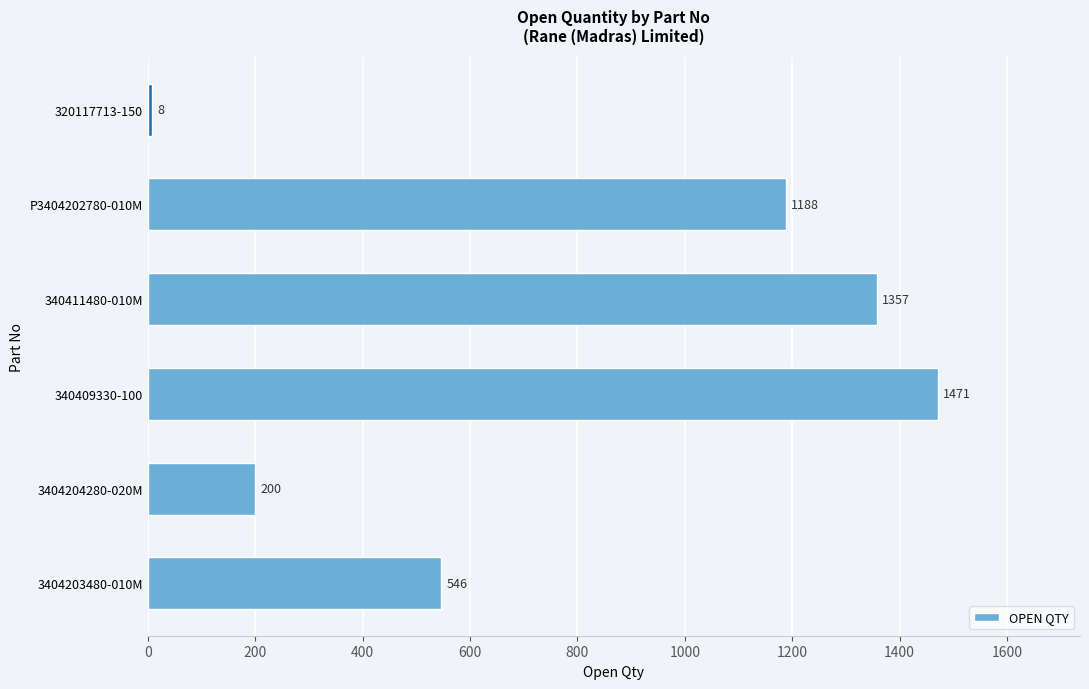

Which has a higher value, 3404203480-010M or 340411480-010M?

340411480-010M